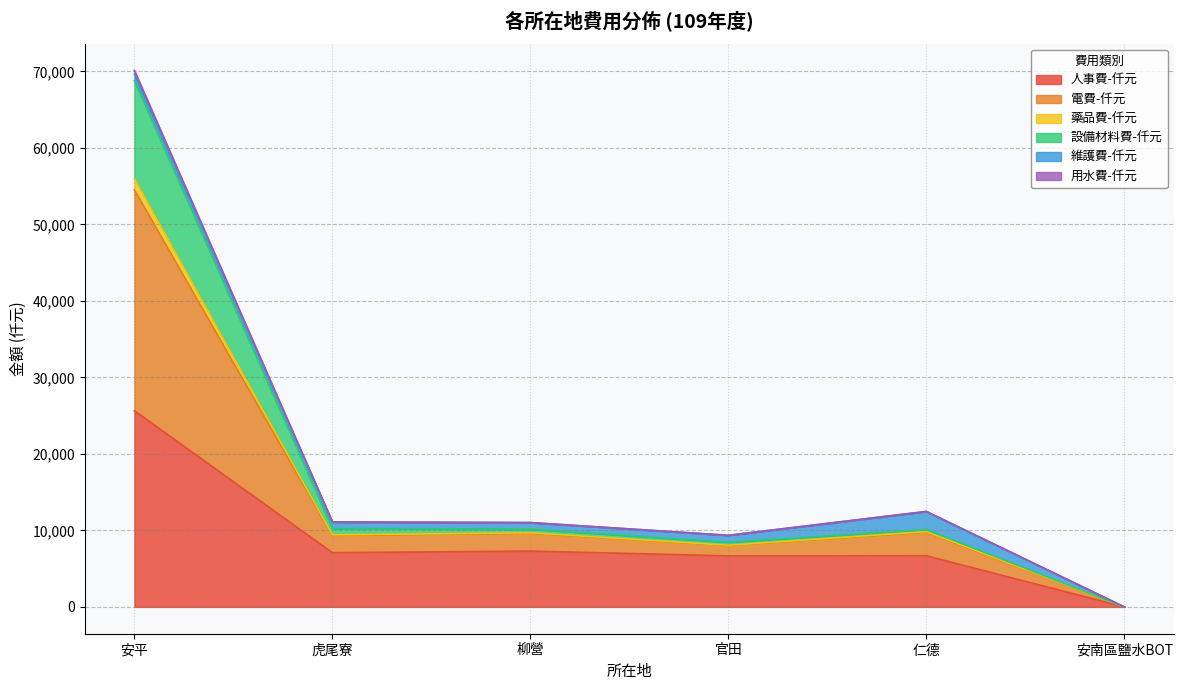

True or false: 人事費-仟元 has a value of -9025 at 安南區鹽水BOT.

False